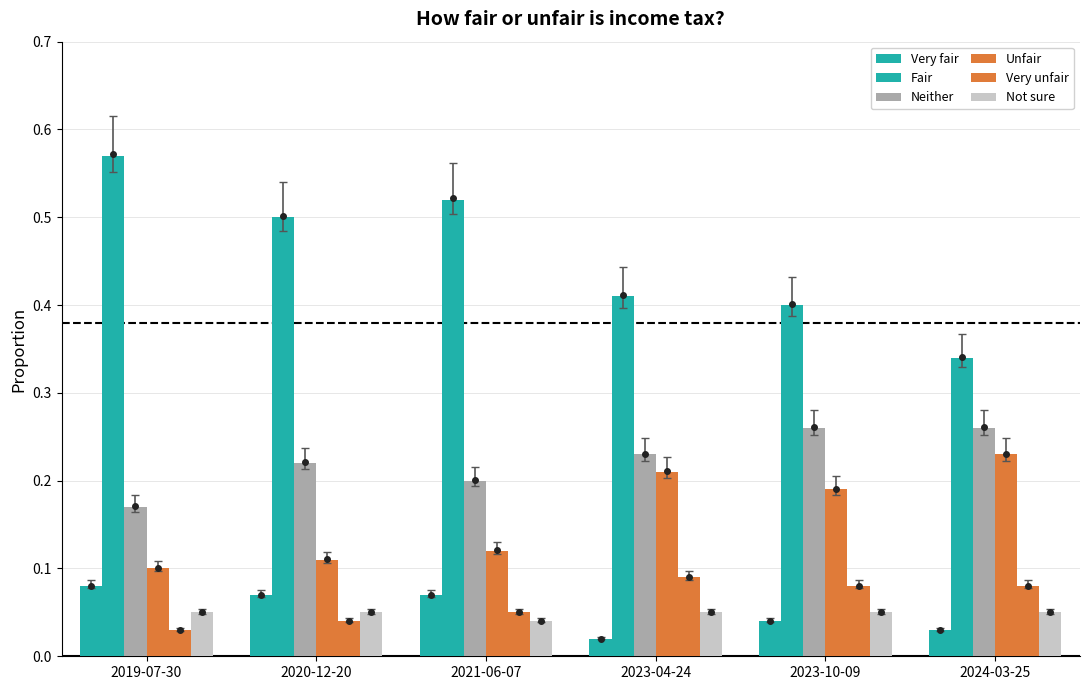

What is the label of the 2nd bar from the left?

2020-12-20